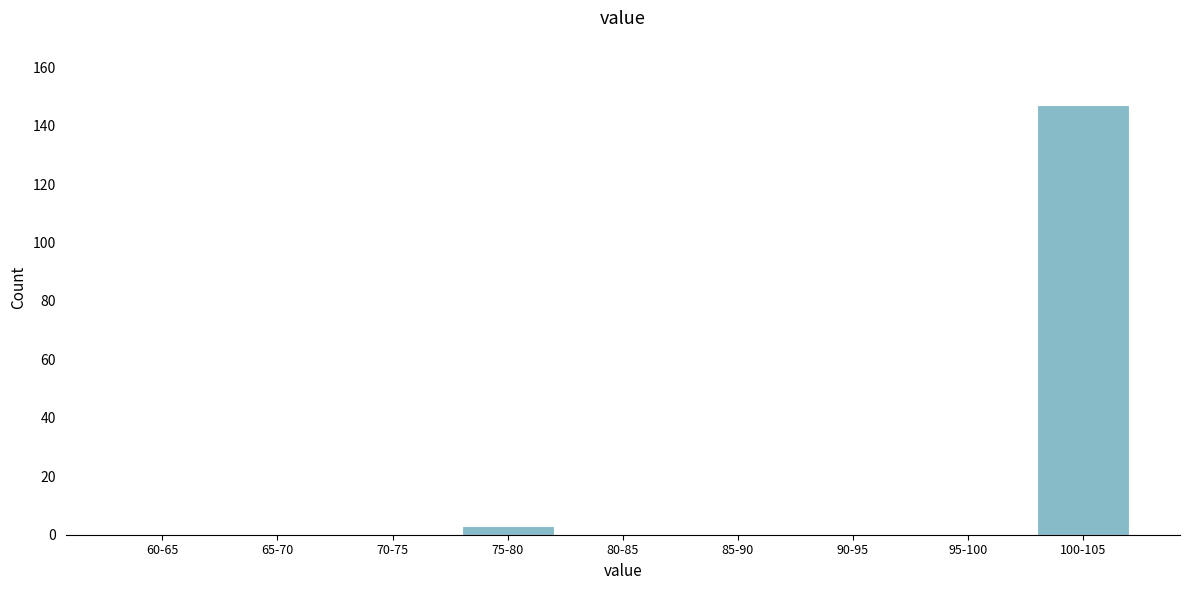

Reading left to right, what are all the values shown in this chart?

60-65=0	65-70=0	70-75=0	75-80=3	80-85=0	85-90=0	90-95=0	95-100=0	100-105=147